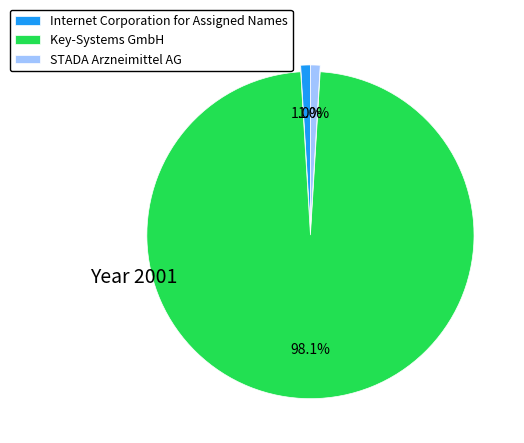

Does any single category account for the majority?

Yes